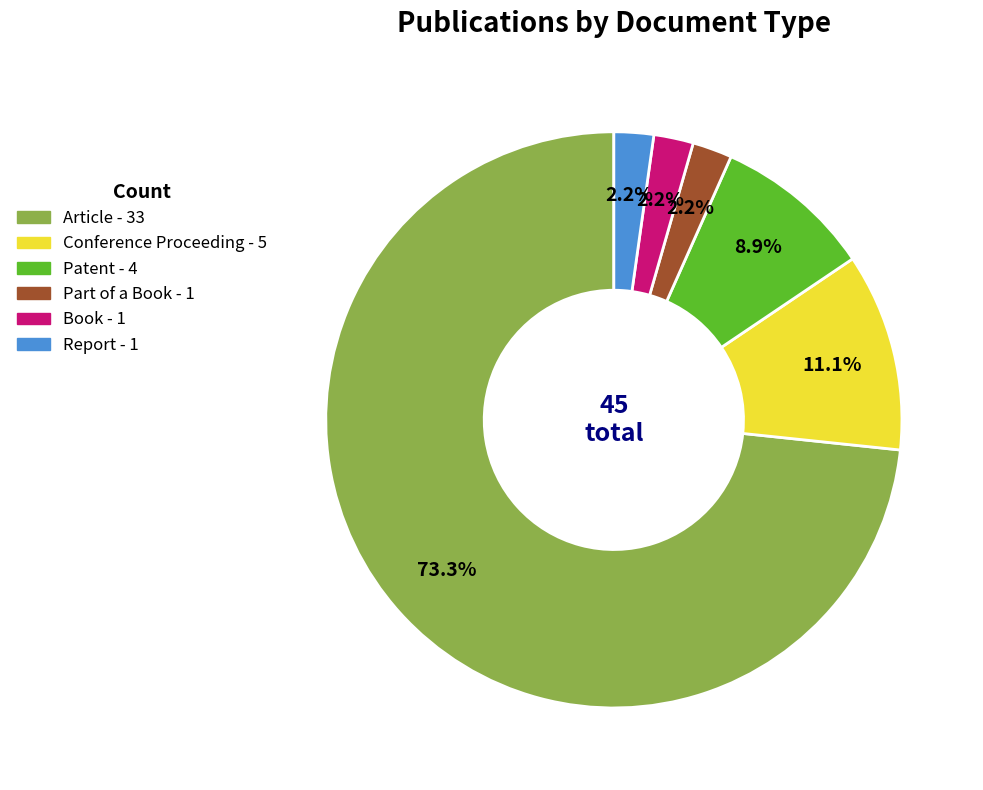

Count the number of slices in the pie.

6